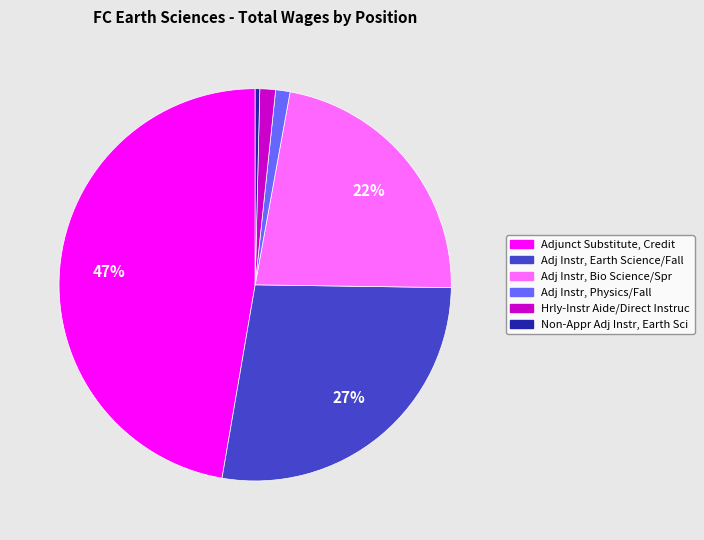

How many segments does this pie chart have?

6